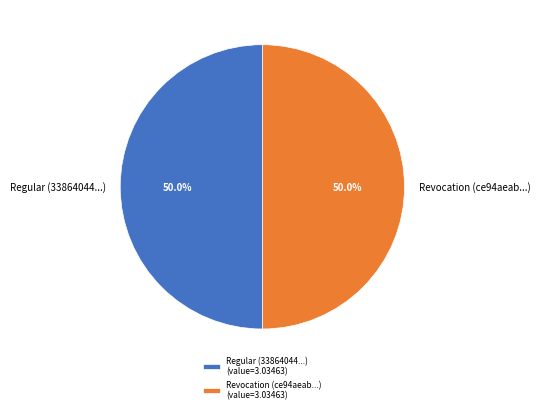

What is the total percentage of Regular and Revocation?

100.0%